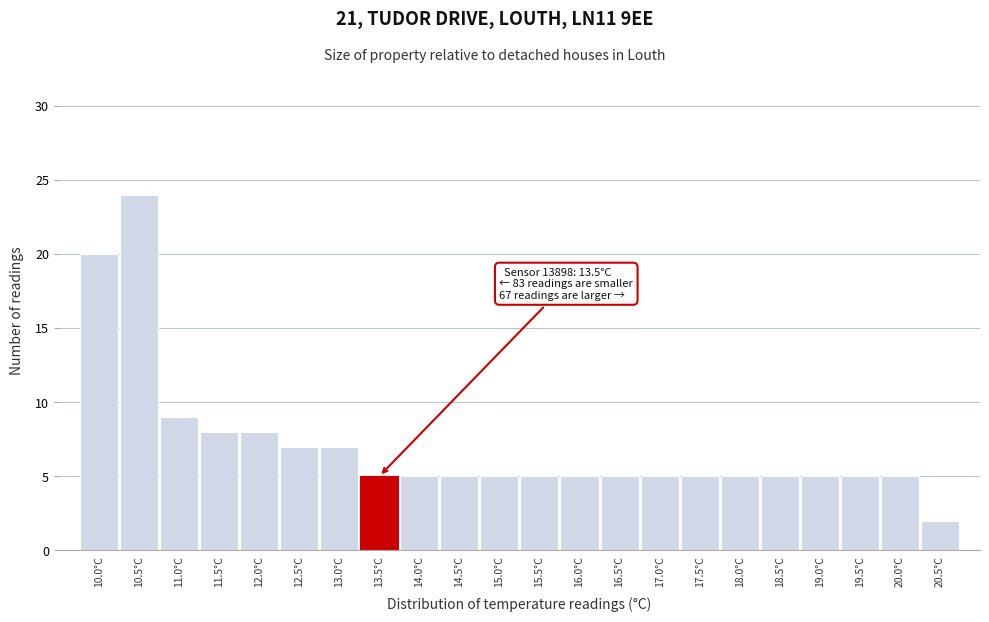

Over which range of the x-axis is the bar tallest?

10.25 to 10.75